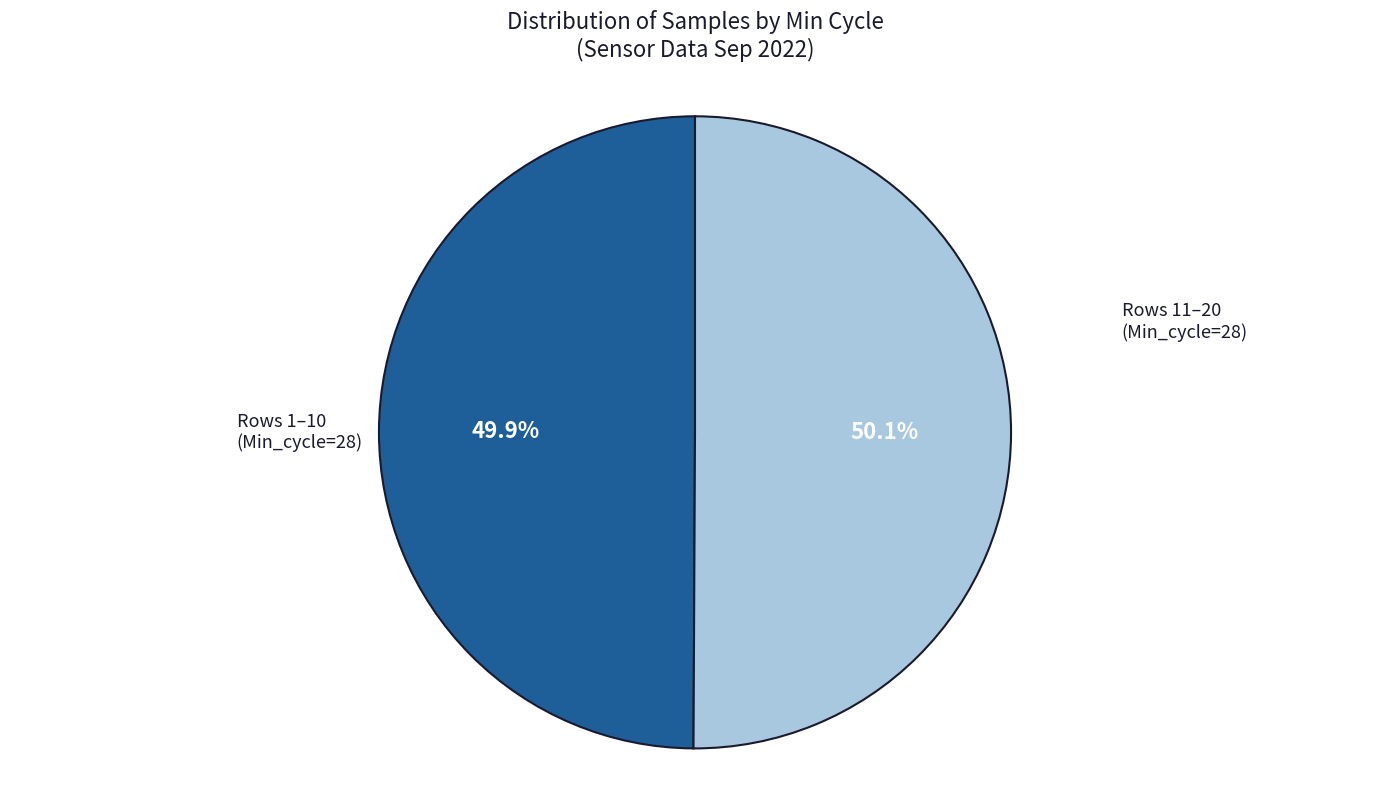

Is there a majority slice in this chart?

Yes